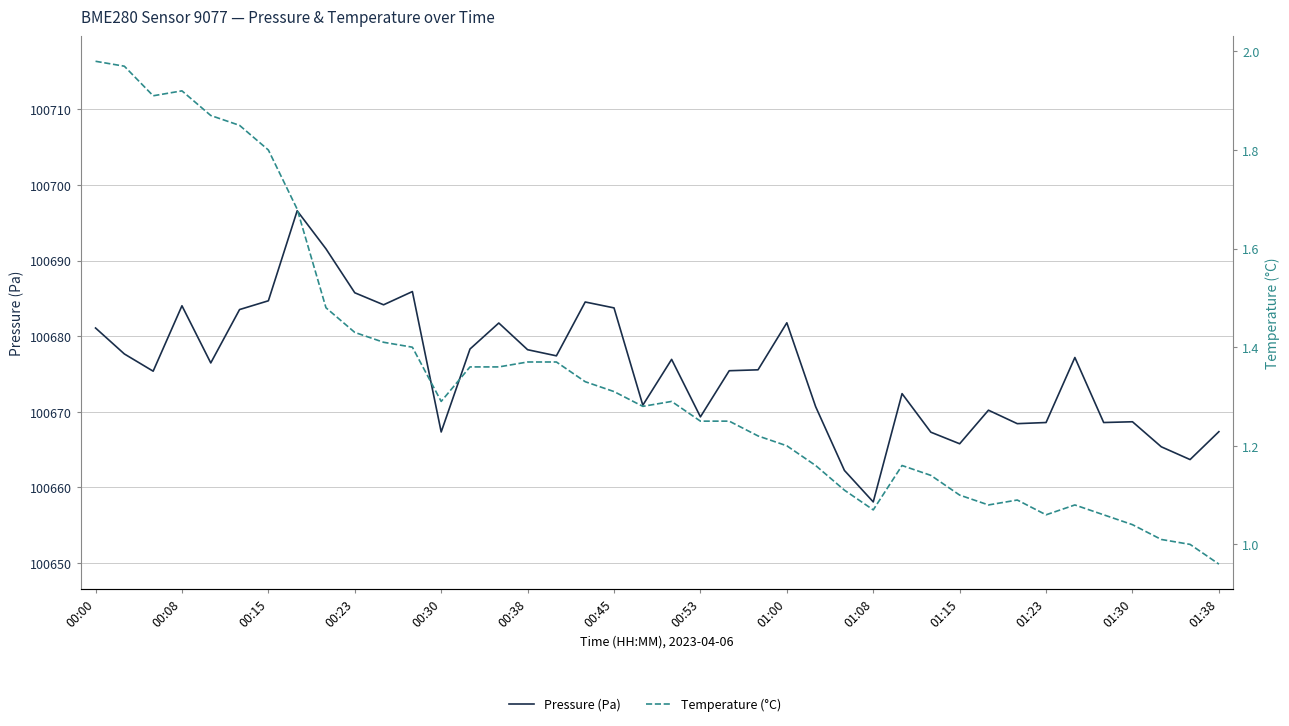

Where is Temperature (°C) nearest to the value 1?

38